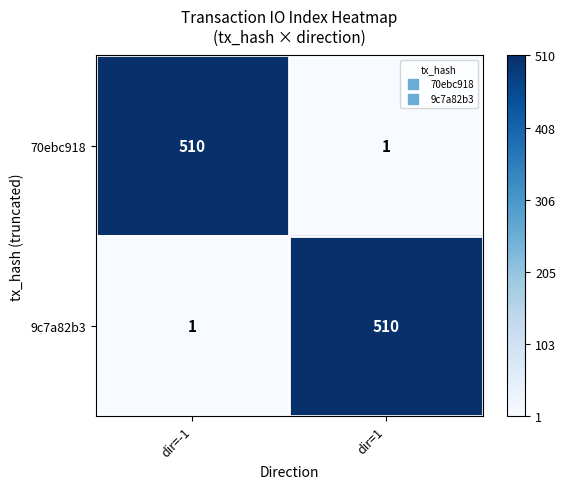

What is the total value across all series at dir=-1?

511